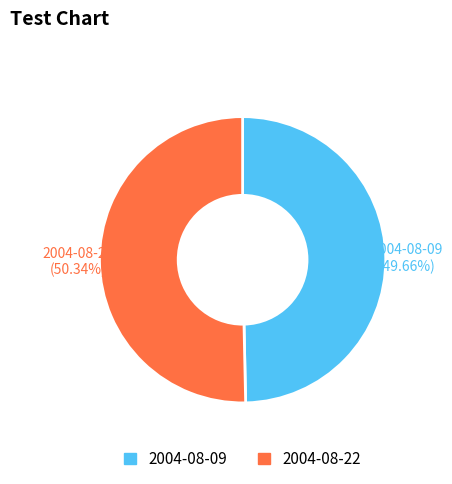

Which slice represents more than half of the pie?

2004-08-22